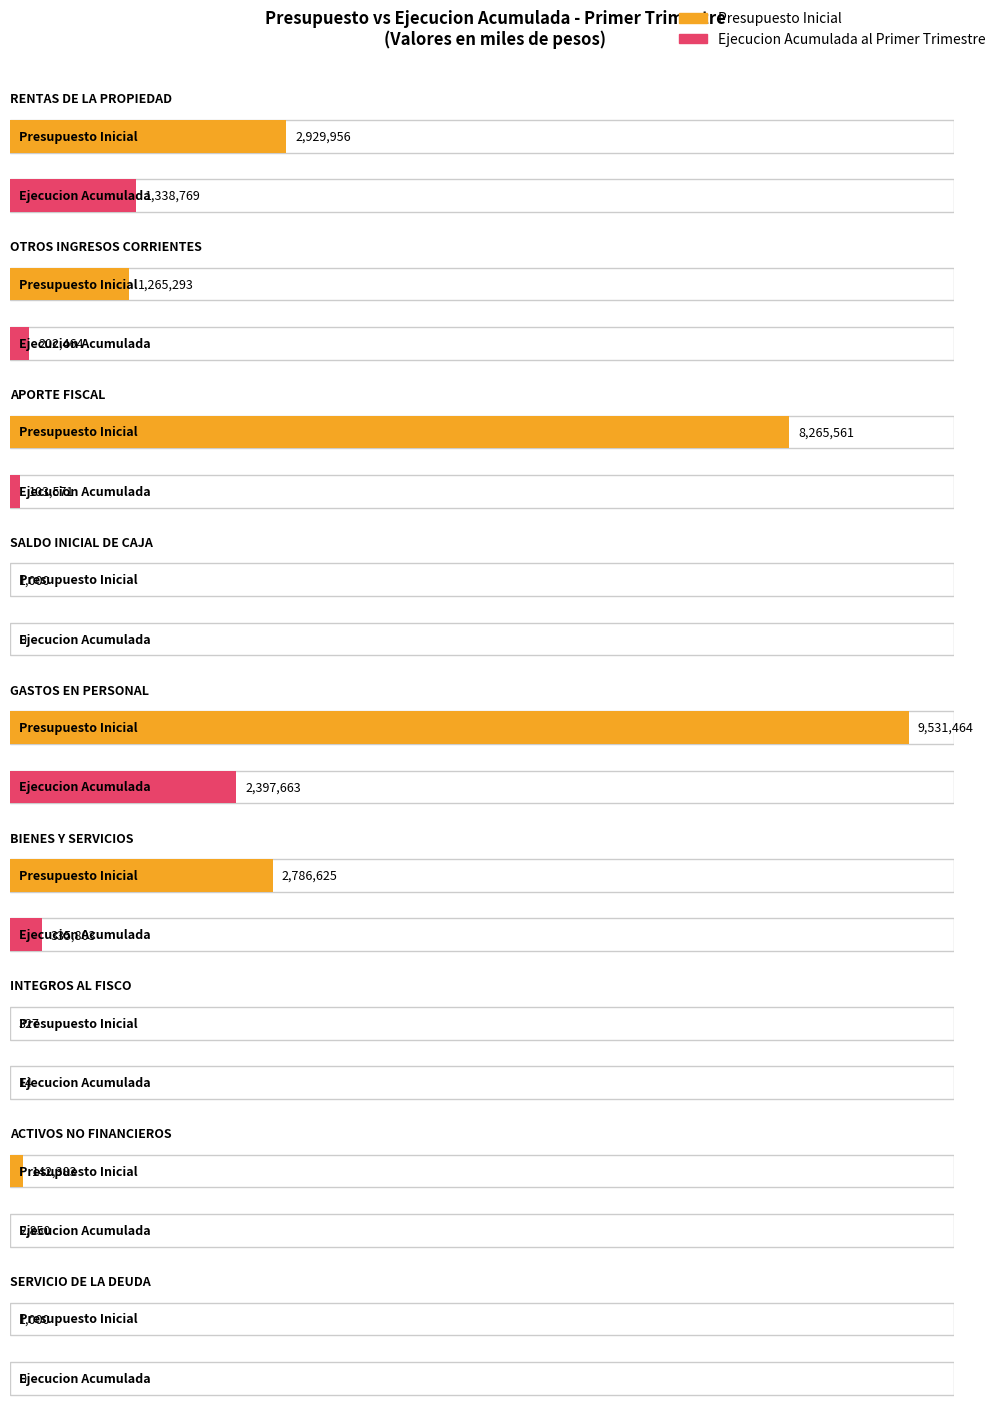

Reading left to right, what are all the values shown in this chart?

Presupuesto Inicial: RENTAS DE LA PROPIEDAD=2929956	OTROS INGRESOS CORRIENTES=1265293	APORTE FISCAL=8265561	SALDO INICIAL DE CAJA=1000	GASTOS EN PERSONAL=9531464	BIENES Y SERVICIOS=2786625	INTEGROS AL FISCO=327	ACTIVOS NO FINANCIEROS=142383	SERVICIO DE LA DEUDA=1000
Ejecucion Acumulada al Primer Trimestre: RENTAS DE LA PROPIEDAD=1338769	OTROS INGRESOS CORRIENTES=202464	APORTE FISCAL=103571	SALDO INICIAL DE CAJA=0	GASTOS EN PERSONAL=2397663	BIENES Y SERVICIOS=335803	INTEGROS AL FISCO=14	ACTIVOS NO FINANCIEROS=2850	SERVICIO DE LA DEUDA=0